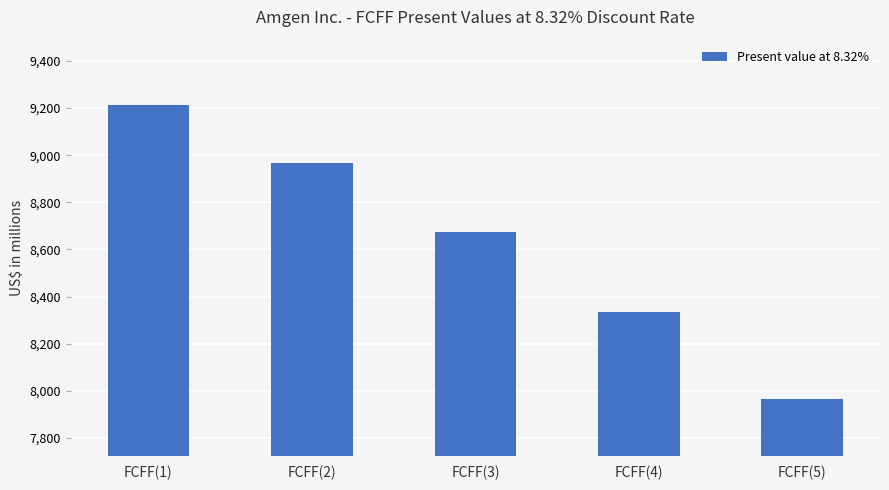

What is the label of the 5th bar from the left?

FCFF(5)